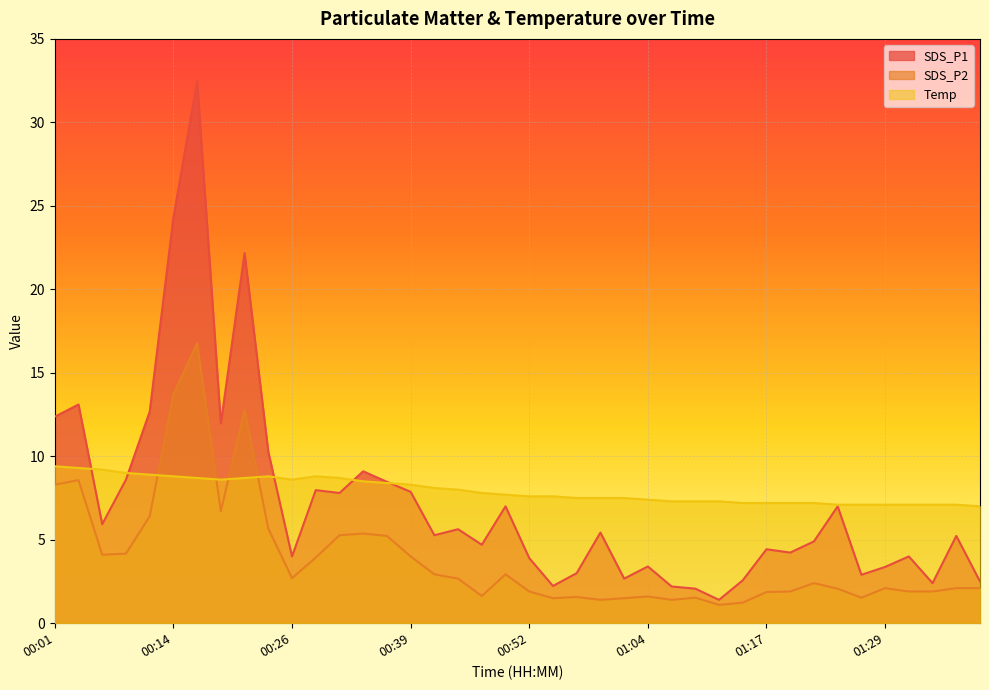

What is the value of the SDS_P2 point at the 9th from the left?

12.8